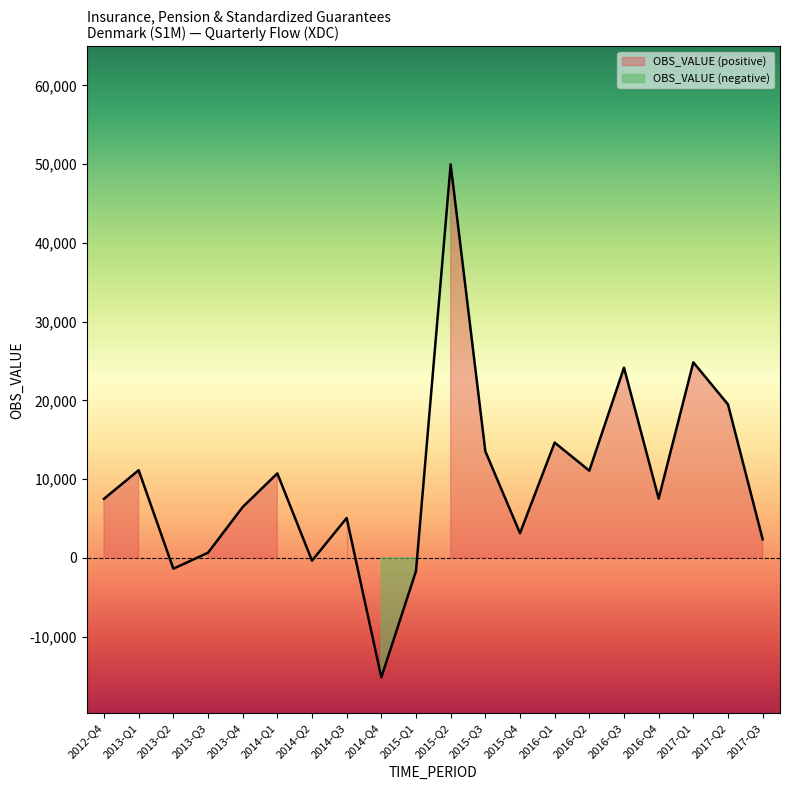

Which label corresponds to the largest value in the chart?

2015-Q2